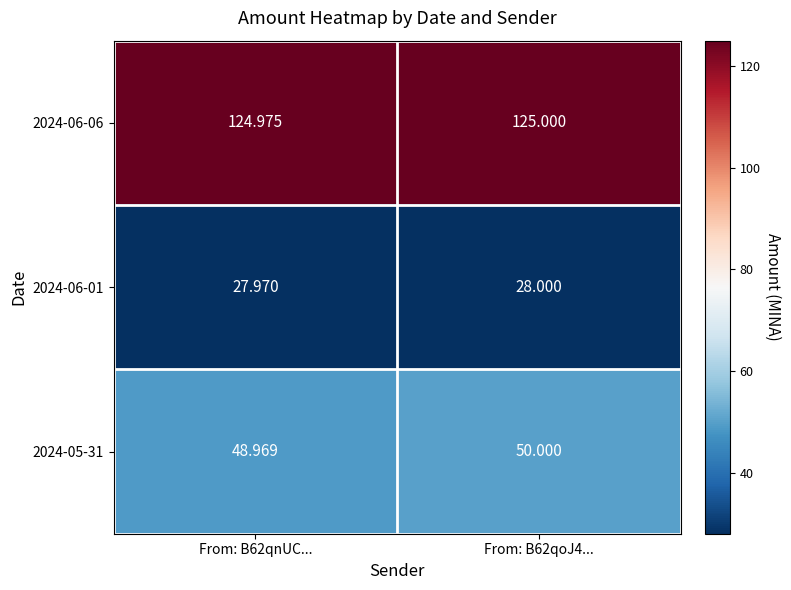

Reading left to right, what are all the values shown in this chart?

2024-06-06: From: B62qnUC...=125.0	From: B62qoJ4...=125.0
2024-06-01: From: B62qnUC...=28.0	From: B62qoJ4...=28.0
2024-05-31: From: B62qnUC...=49.0	From: B62qoJ4...=50.0